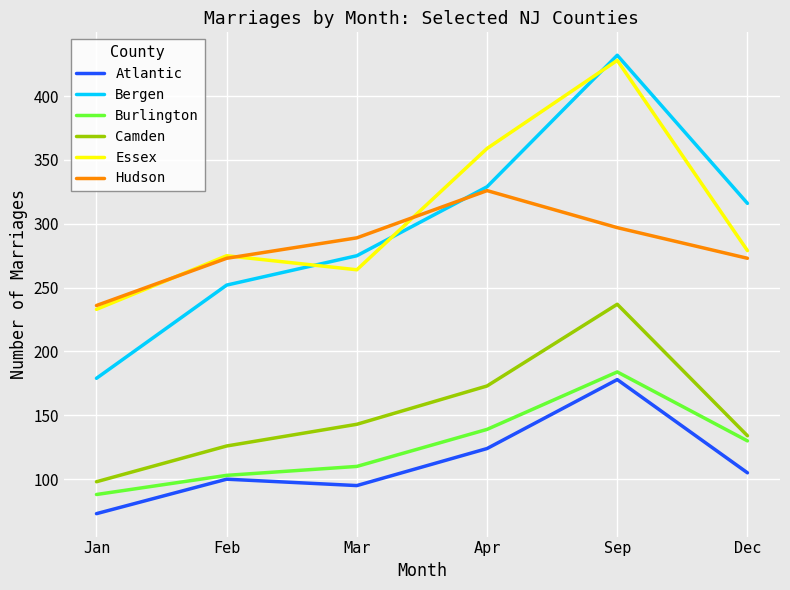

What is the difference between the second highest and second lowest values in the Camden series?

47